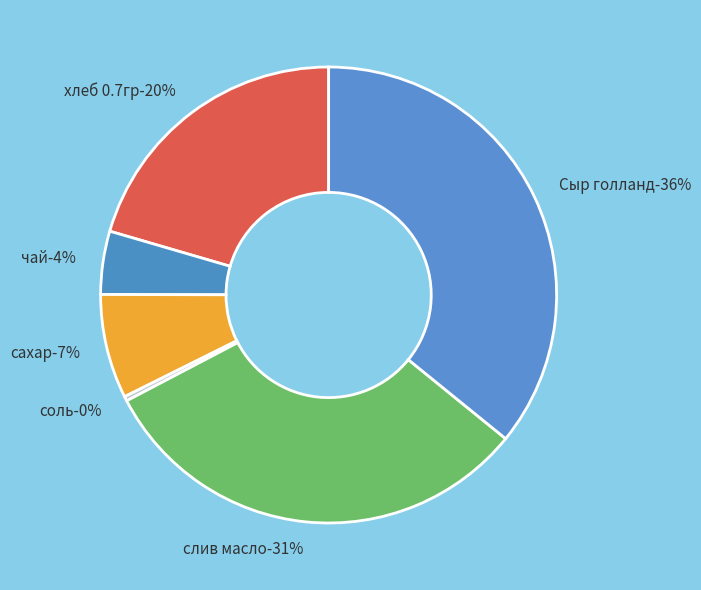

Is соль the majority of the pie?

No